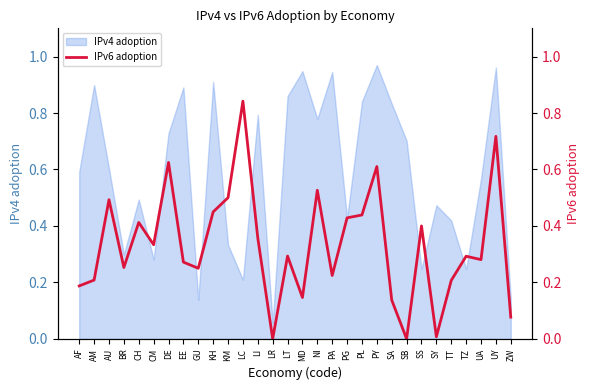

Reading left to right, extract all data points from this chart.

AF=0.2	AM=0.2	AU=0.5	BR=0.3	CH=0.4	CM=0.3	DE=0.6	EE=0.3	GU=0.2	KH=0.4	KM=0.5	LC=0.8	LI=0.4	LR=0.0	LT=0.3	MD=0.1	NI=0.5	PA=0.2	PG=0.4	PL=0.4	PY=0.6	SA=0.1	SB=0.0	SS=0.4	SY=0.0	TT=0.2	TZ=0.3	UA=0.3	UY=0.7	ZW=0.1